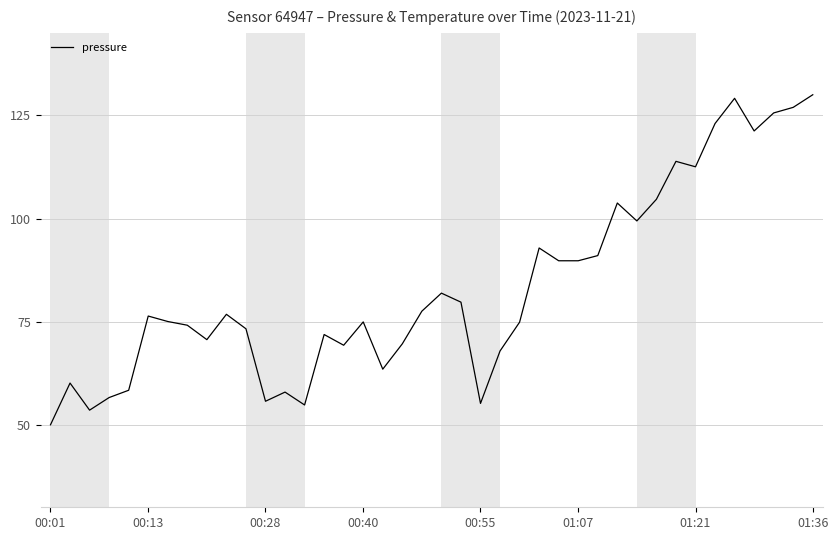

What is the maximum value shown in the chart?

130.0